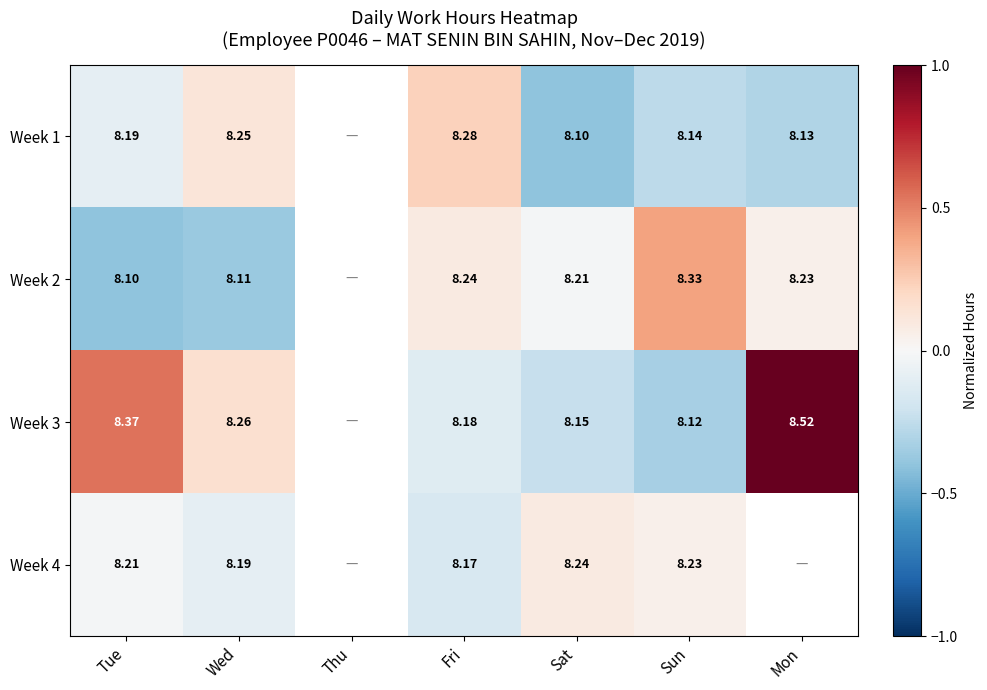

List the series in order of their overall mean, lowest first.

Week 1, Week 2, Week 3, Week 4